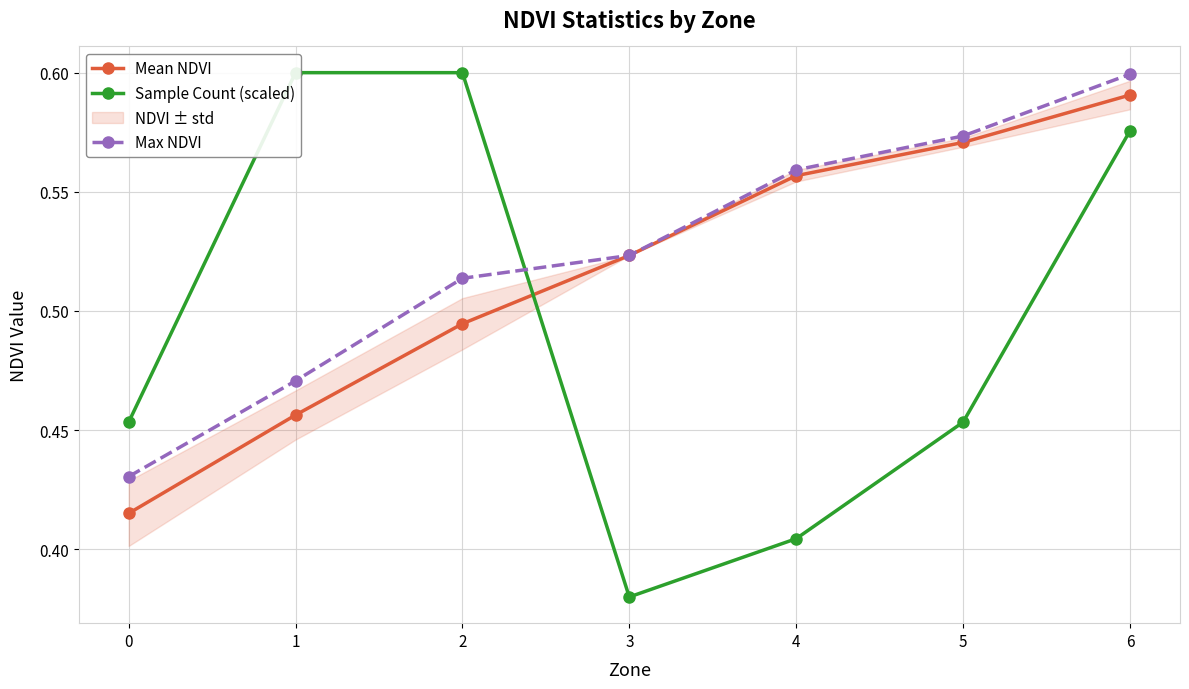

Which series has the largest range (max minus min)?

Sample Count (scaled)